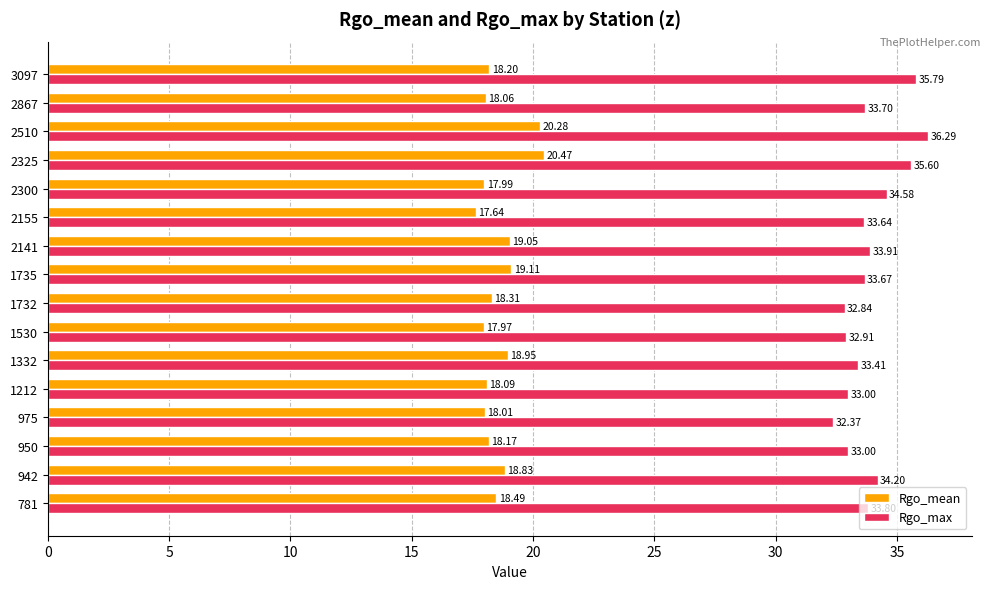

Is the value of Rgo_max at 1530 greater than the value of Rgo_mean at 1735?

Yes